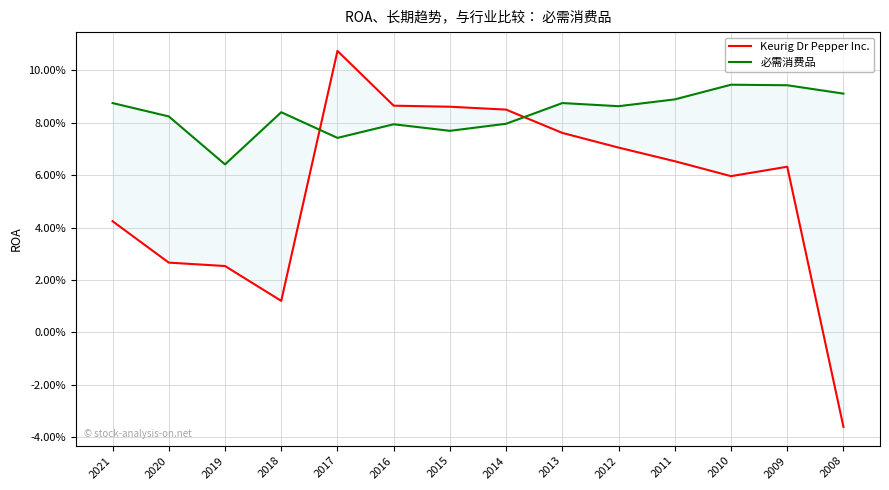

What is the approximate value of Keurig Dr Pepper Inc. at 2010?

0.1